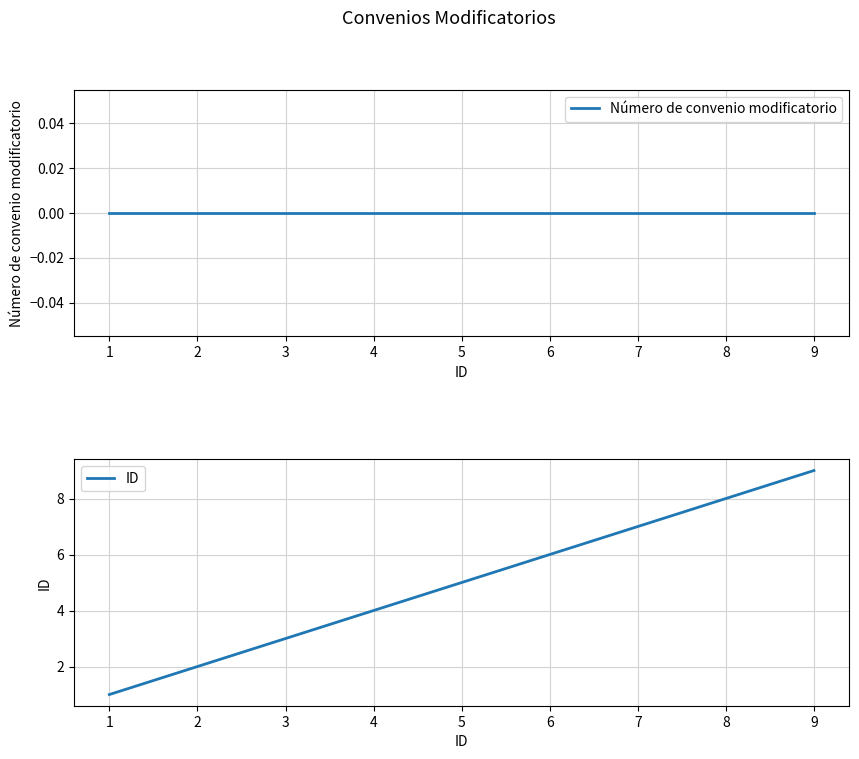

What is the total value across all series at 2?

2